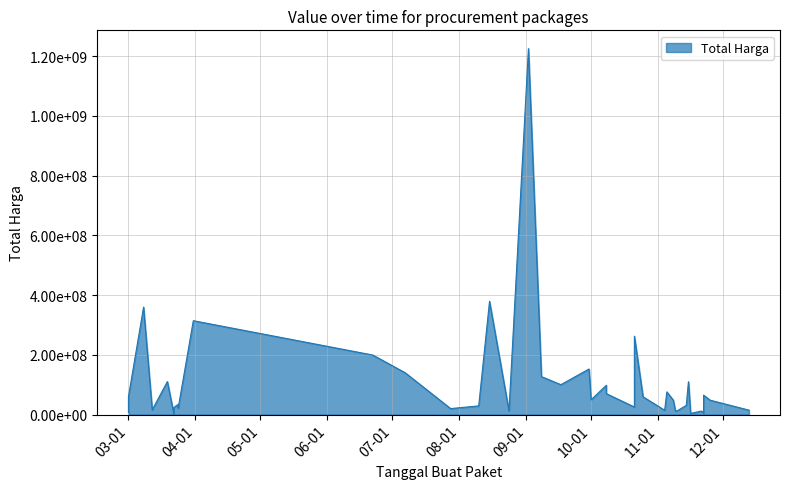

Does the chart display data point markers on the line(s)?

No